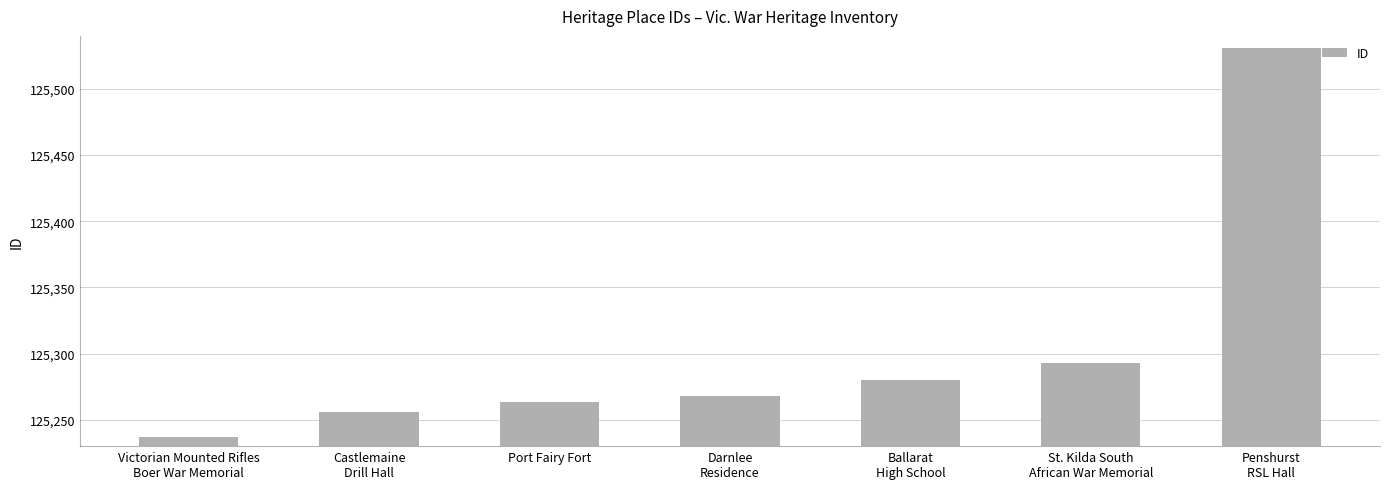

Between Penshurst
RSL Hall and Port Fairy Fort, which is larger?

Penshurst
RSL Hall